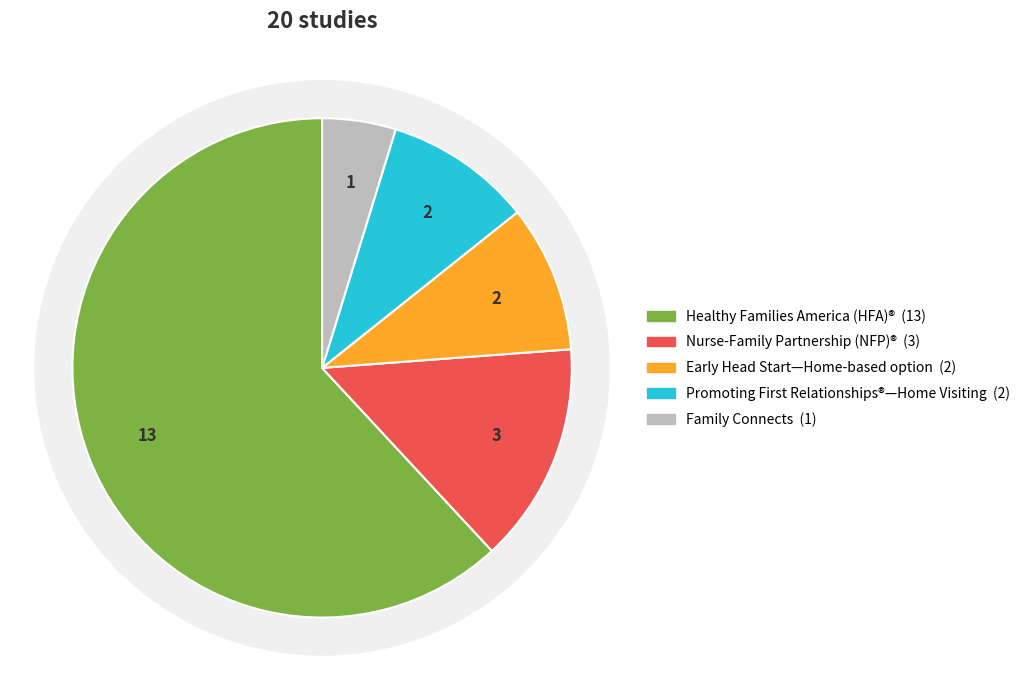

What percentage is the Family Connects slice, to the nearest percent?

5%